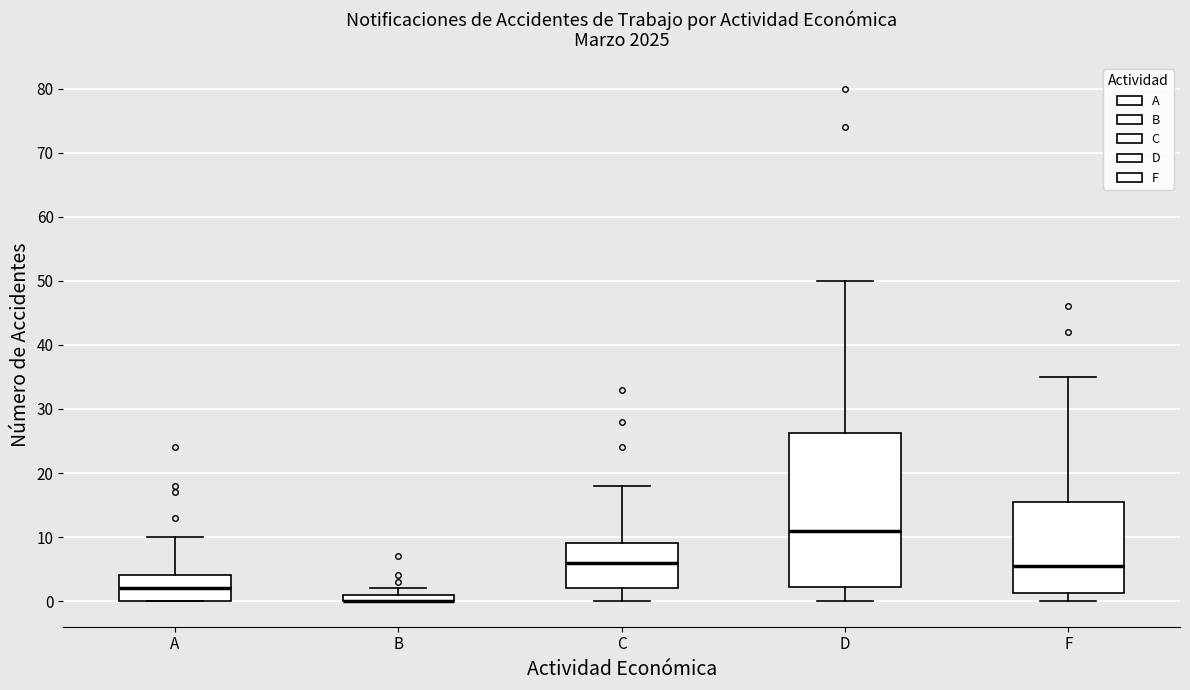

Where does the upper whisker of the box for C end on the y-axis? The values are not printed on the chart, so give them approximately, as read against the axis.

18